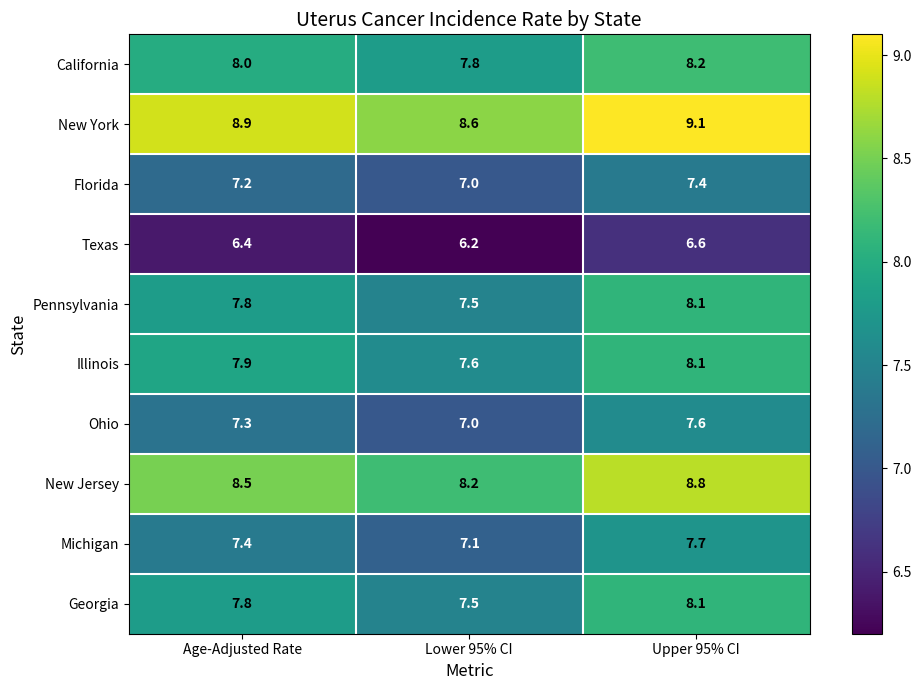

Which series has the largest total across all categories?

New York